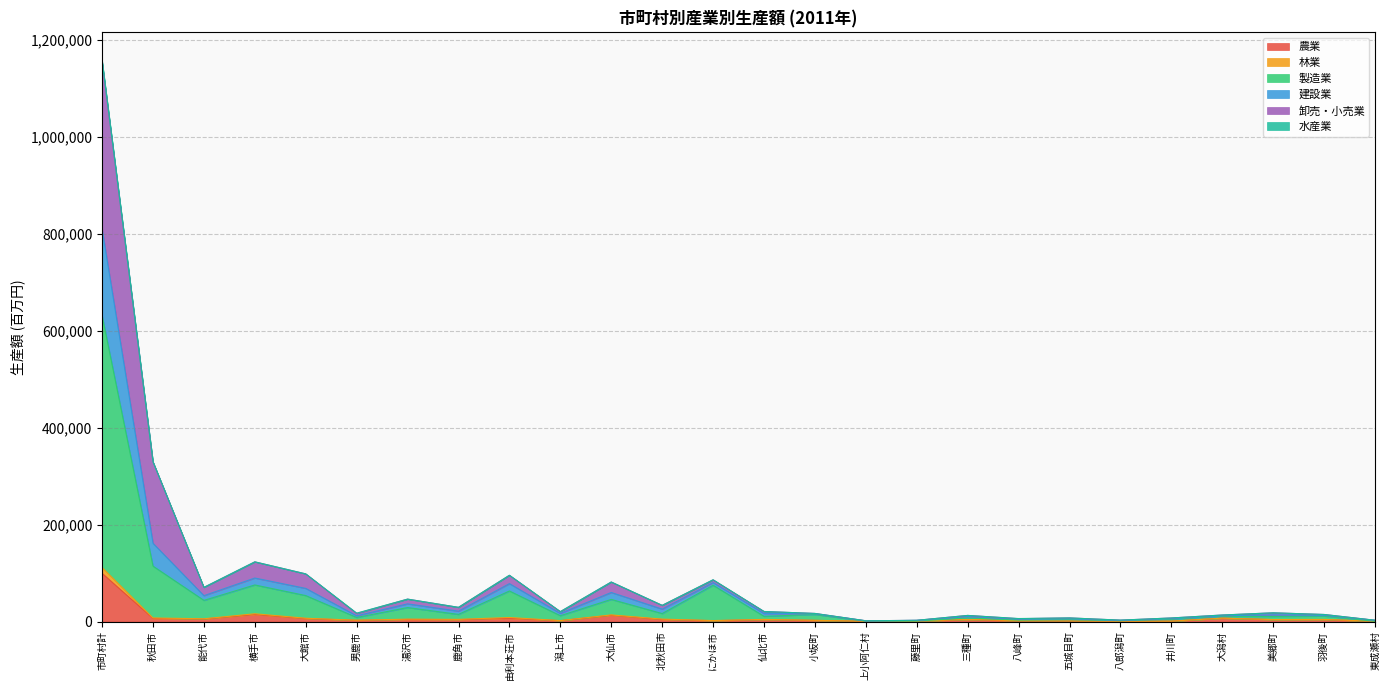

In 林業, how many points are higher than both neighbors (excluding endpoints)?

8